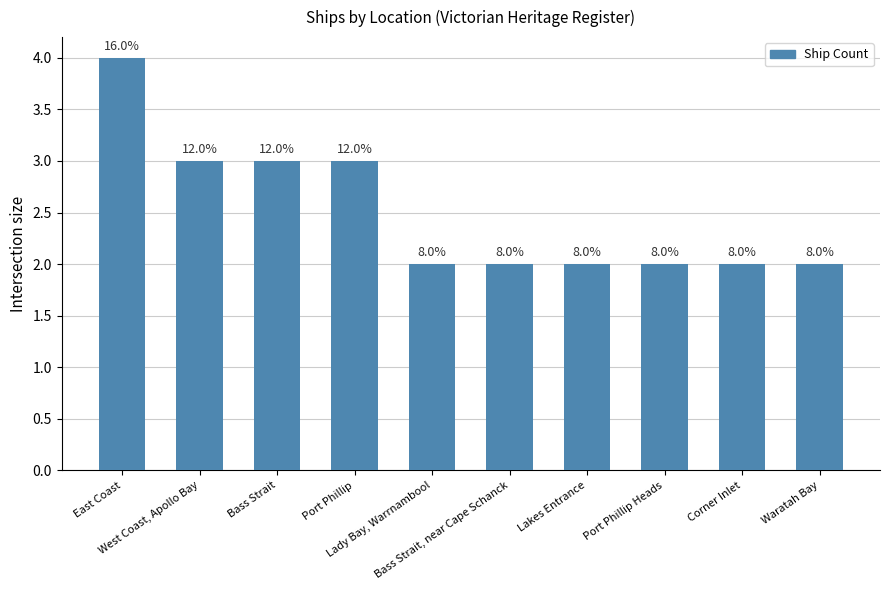

Does the chart contain any negative values?

No